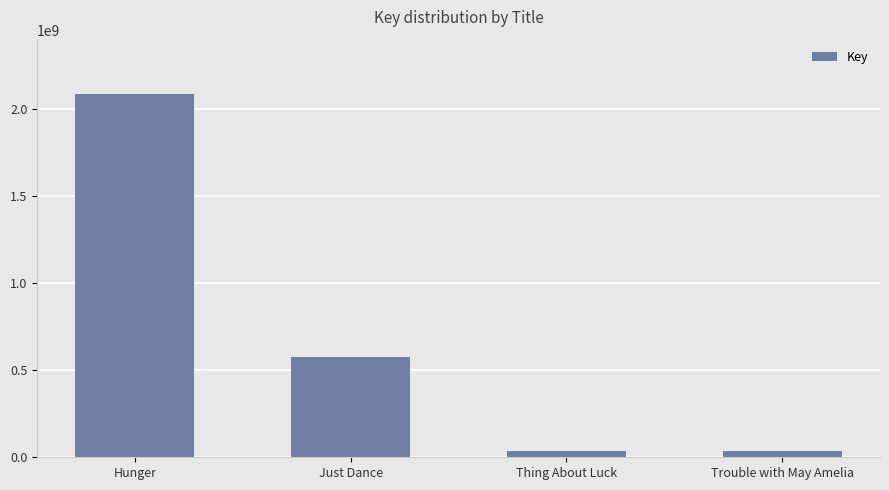

How many categories are shown in the chart?

4